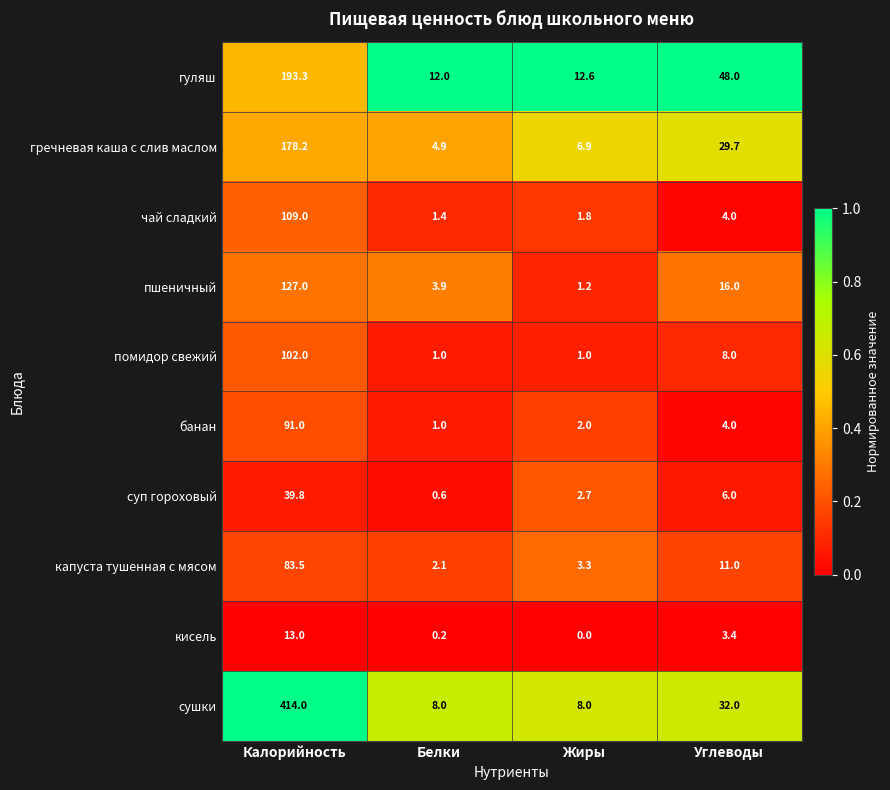

What is the approximate value of пшеничный at Белки?

3.9